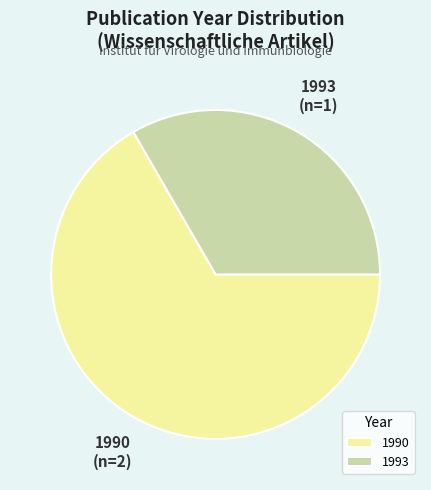

Count the number of slices in the pie.

2